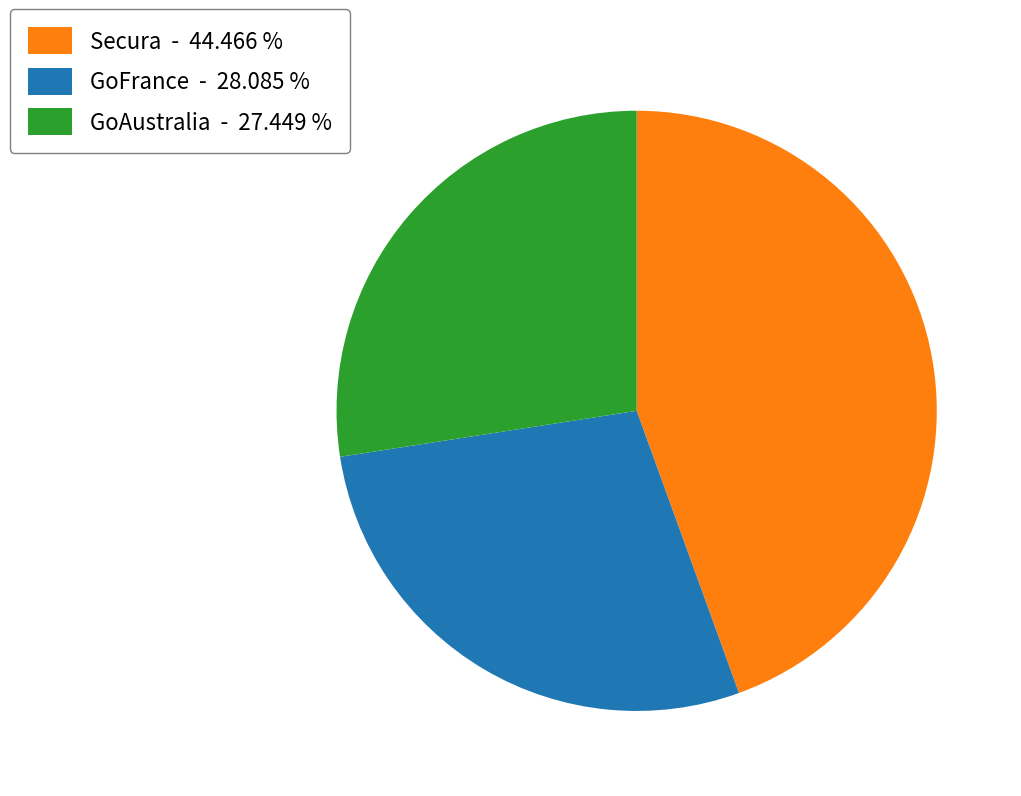

Does any single category account for the majority?

No